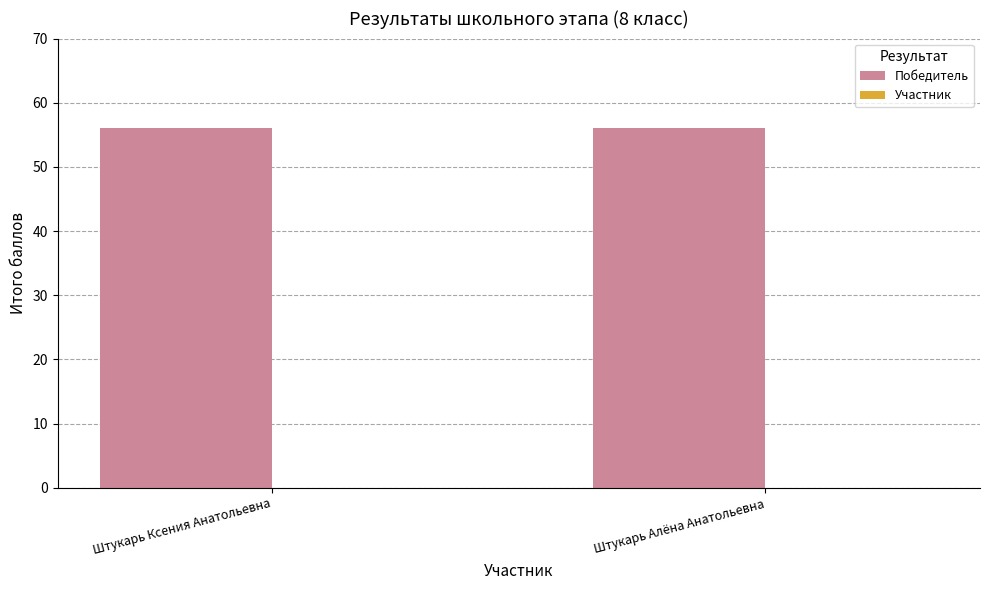

At which label does Победитель reach its peak?

Штукарь Ксения Анатольевна